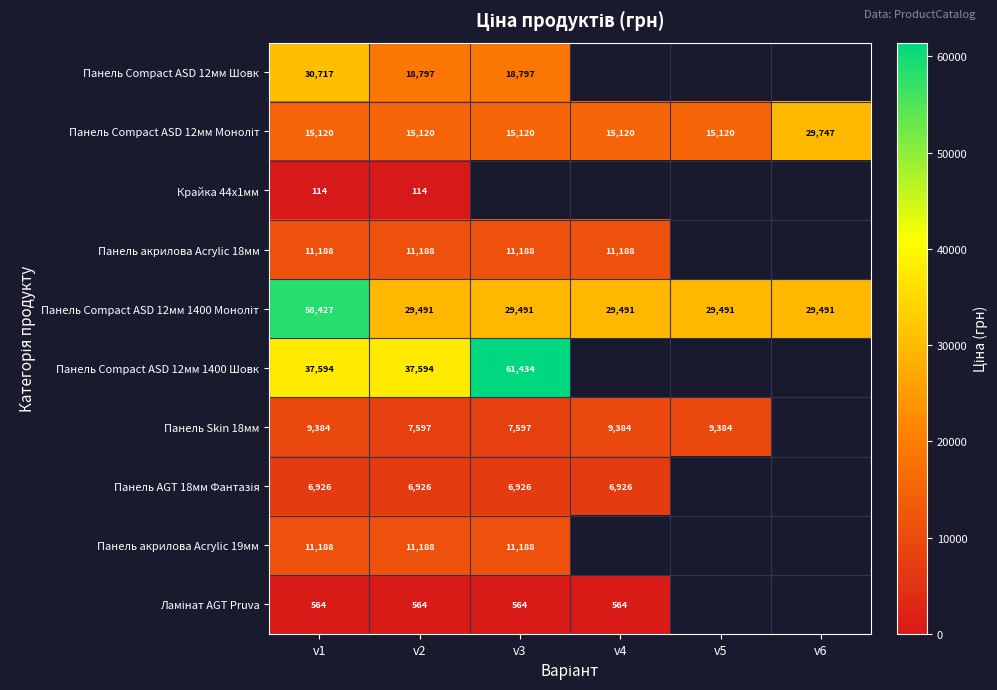

Count the number of data series in this chart.

10